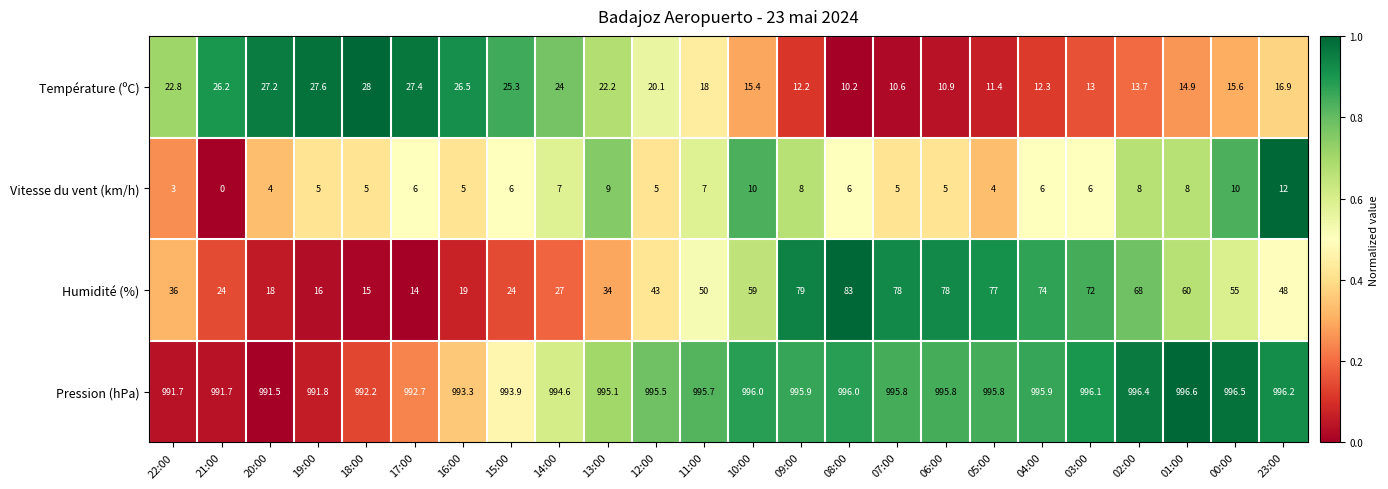

What is the total value across all series at 10:00?

1080.4